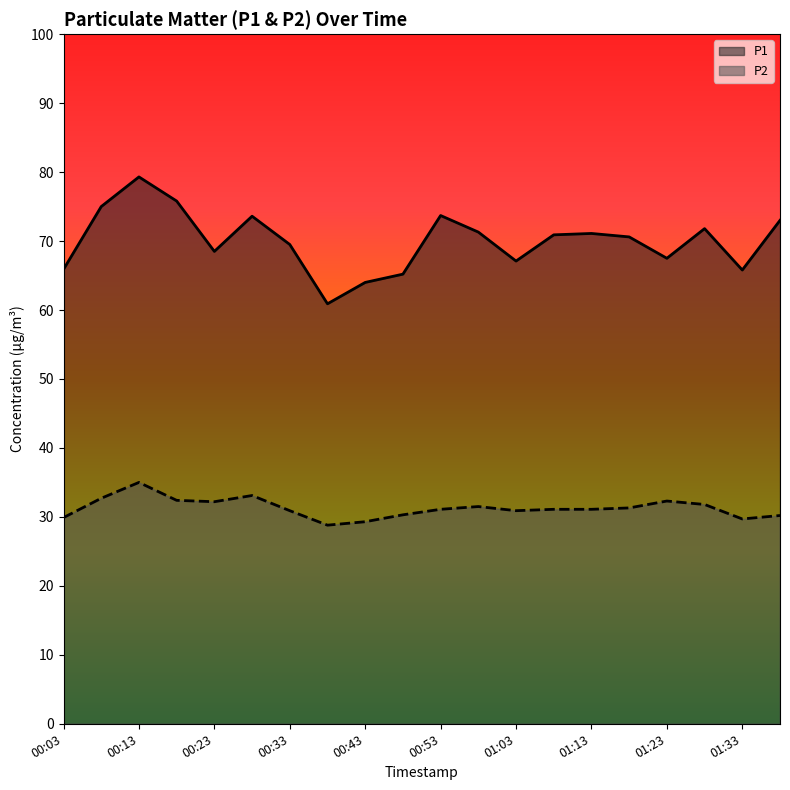

At 00:58, list the series in order from largest to smallest.

P1, P2